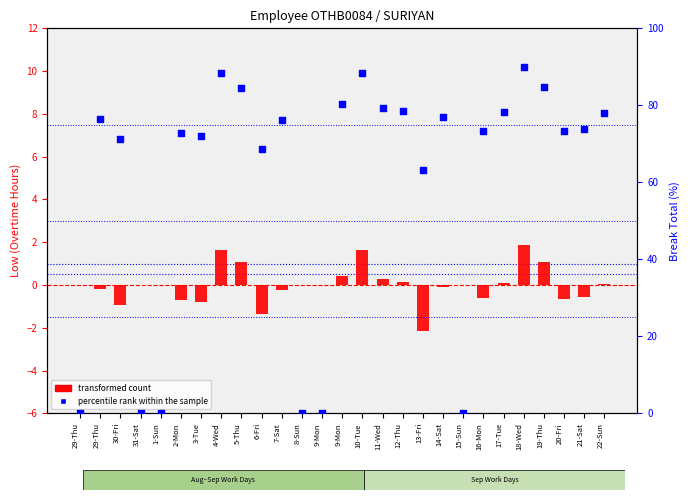

Which series has the widest spread of Y values?

percentile rank within the sample